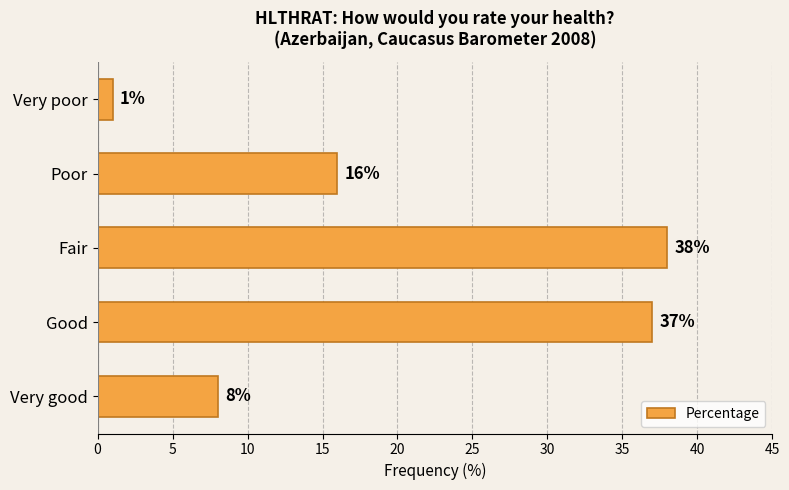

Rank the categories by value from highest to lowest.

Fair, Good, Poor, Very good, Very poor